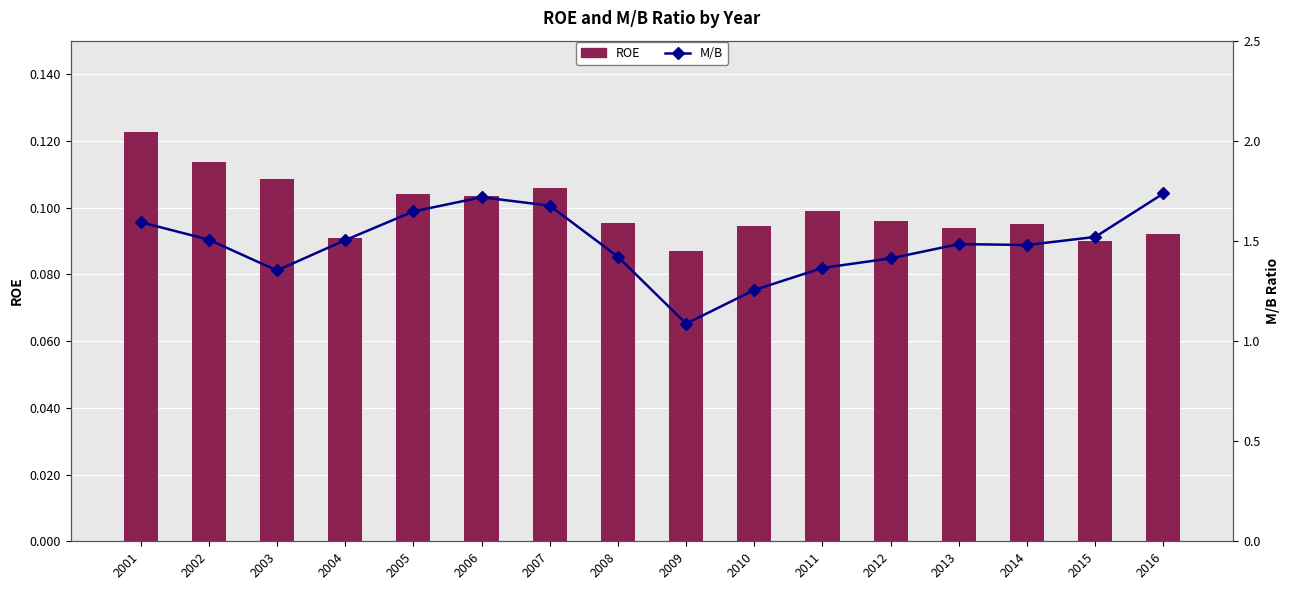

Reading left to right, what are all the values shown in this chart?

ROE: 0.1	0.1	0.1	0.1	0.1	0.1	0.1	0.1	0.1	0.1	0.1	0.1	0.1	0.1	0.1	0.1
M/B: 1.6	1.5	1.4	1.5	1.6	1.7	1.7	1.4	1.1	1.3	1.4	1.4	1.5	1.5	1.5	1.7